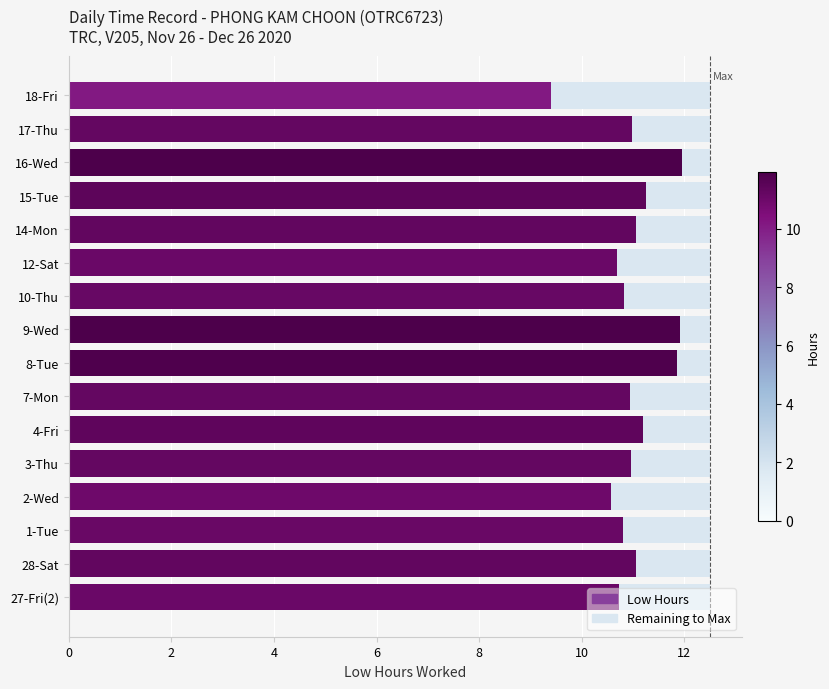

Is it true that Low Hours equals 11.0 at 17-Thu?

True